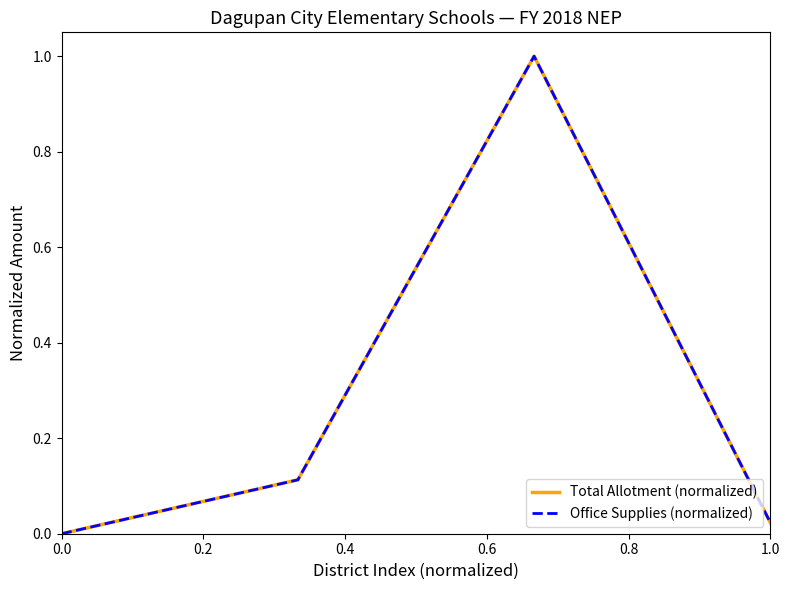

Which series has the largest total across all categories?

Total Allotment (normalized)